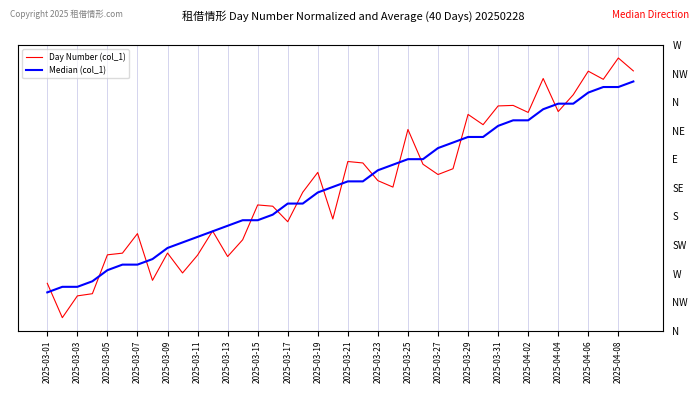

How many values in the Day Number (col_1) series are below 306?

20